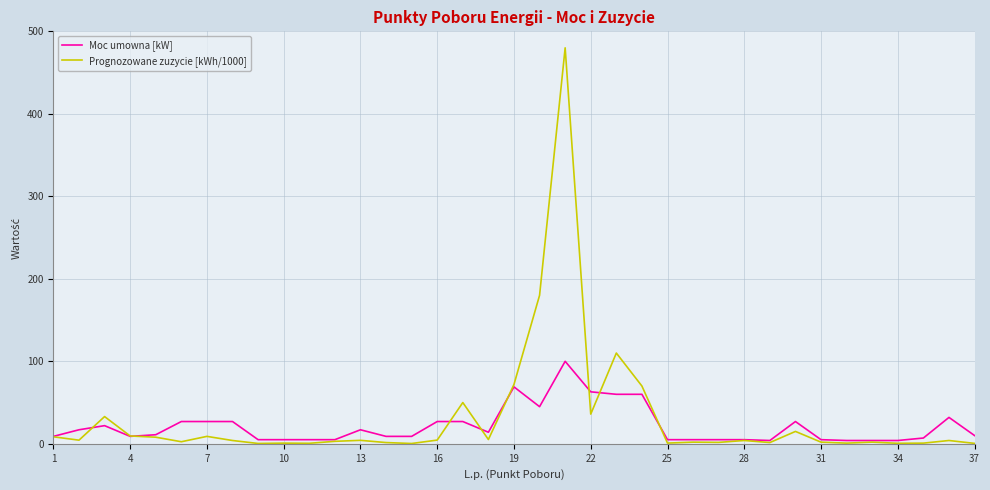

Rank the series by their average value, from lowest to highest.

Moc umowna [kW], Prognozowane zuzycie [kWh/1000]